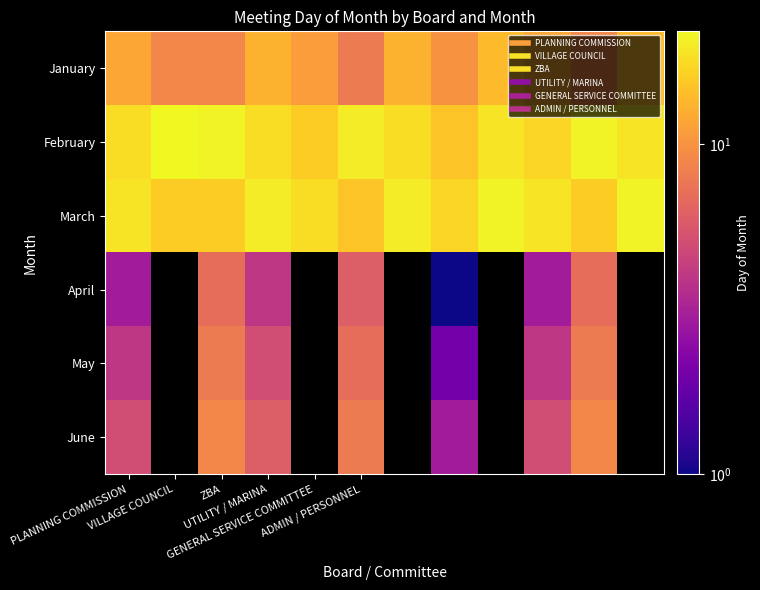

What is the smallest value displayed?

1.0